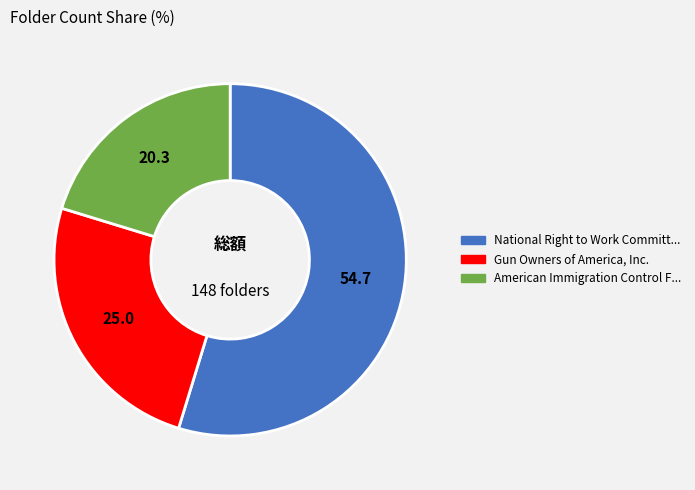

Is there a majority slice in this chart?

Yes